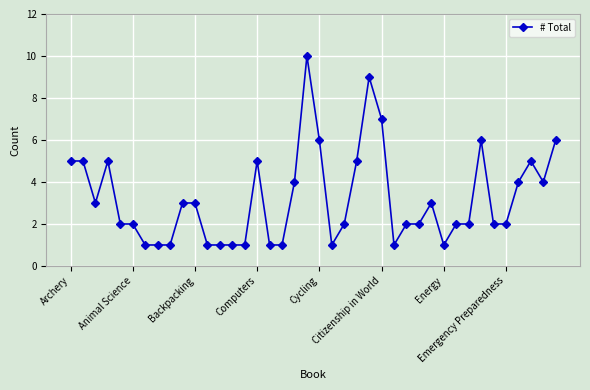

True or false: there are more than 2 points higher than both neighbors.

True